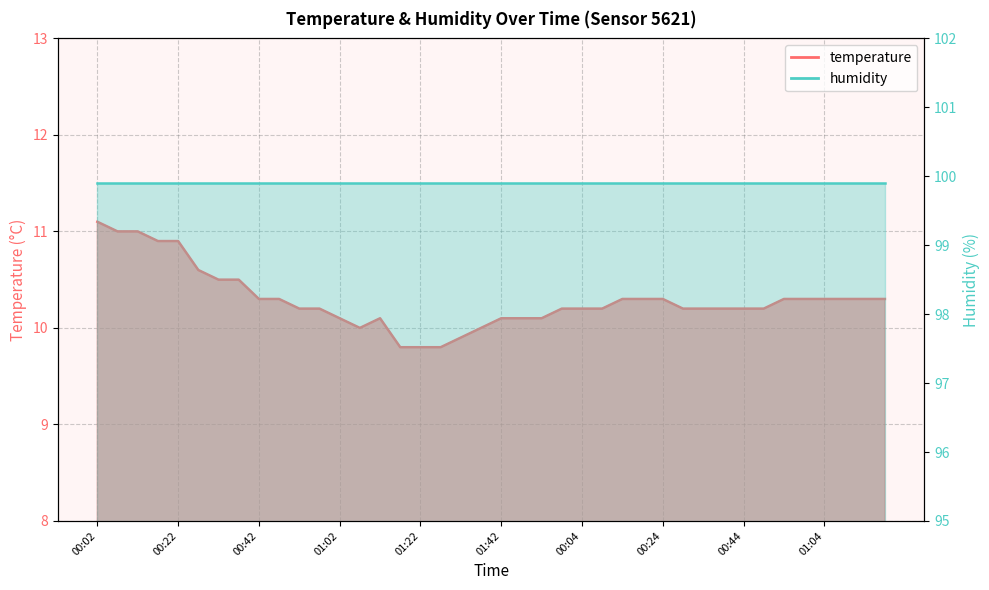

What is the difference between the second highest and second lowest values?

1.2